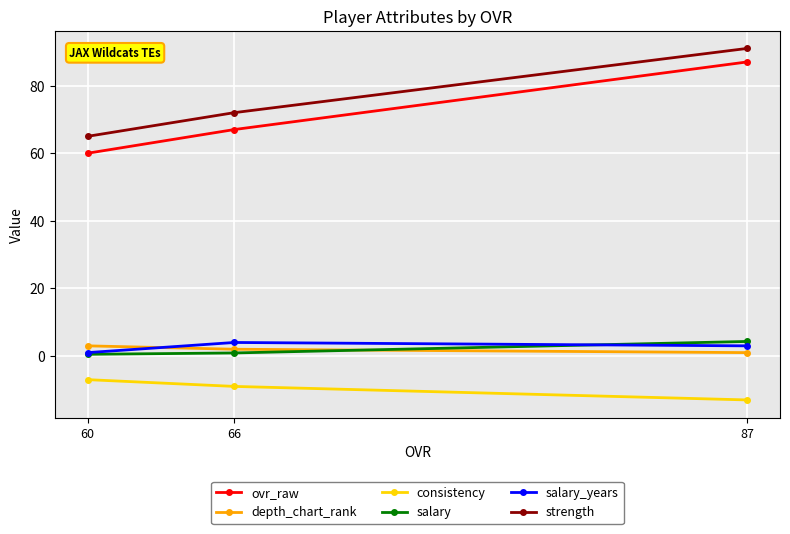

Rank the series at 66 from highest to lowest value.

strength, ovr_raw, salary_years, depth_chart_rank, salary, consistency